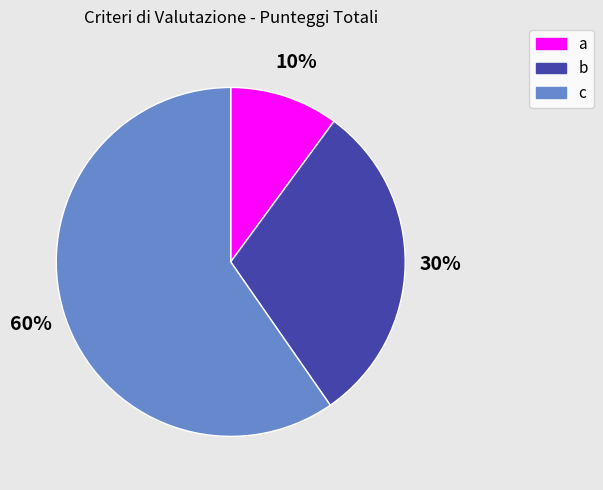

Does c account for over 50% of the chart?

Yes